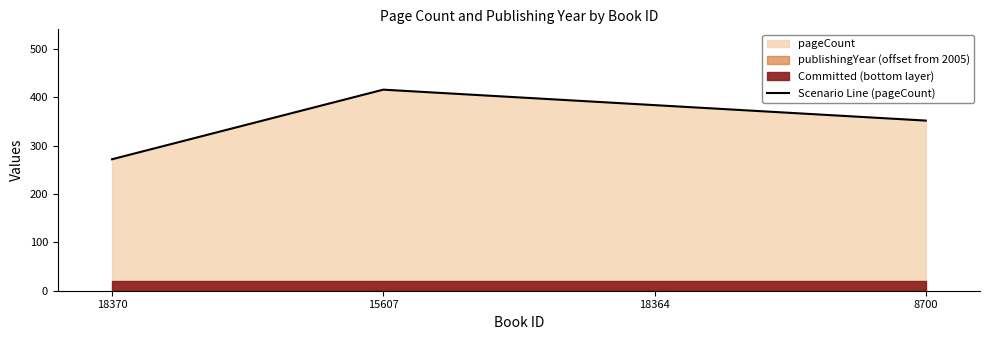

At which label does the data first exceed 384?

15607